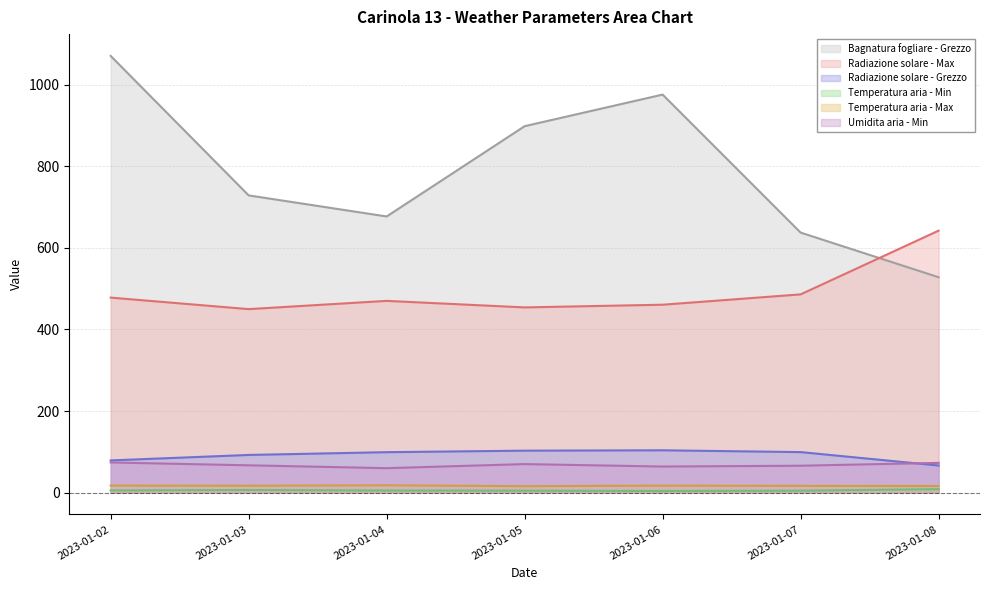

Between 2023-01-08 and 2023-01-07, which is larger?

2023-01-07